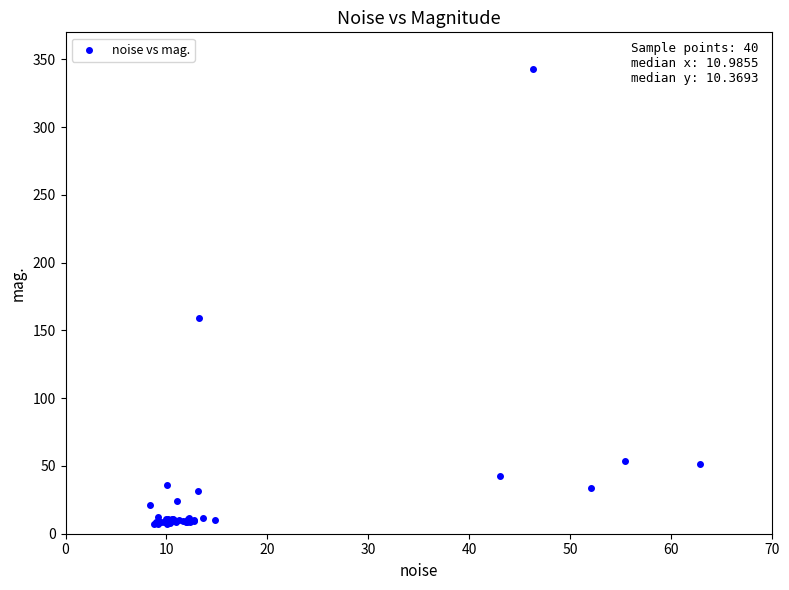

What Y value in the scatter plot is closest to 175?

159.3